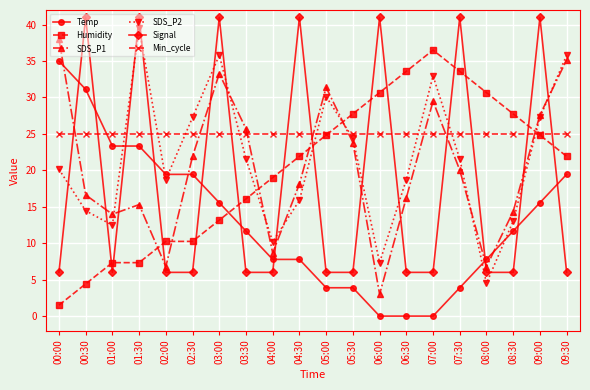

How many series are shown in this chart?

6